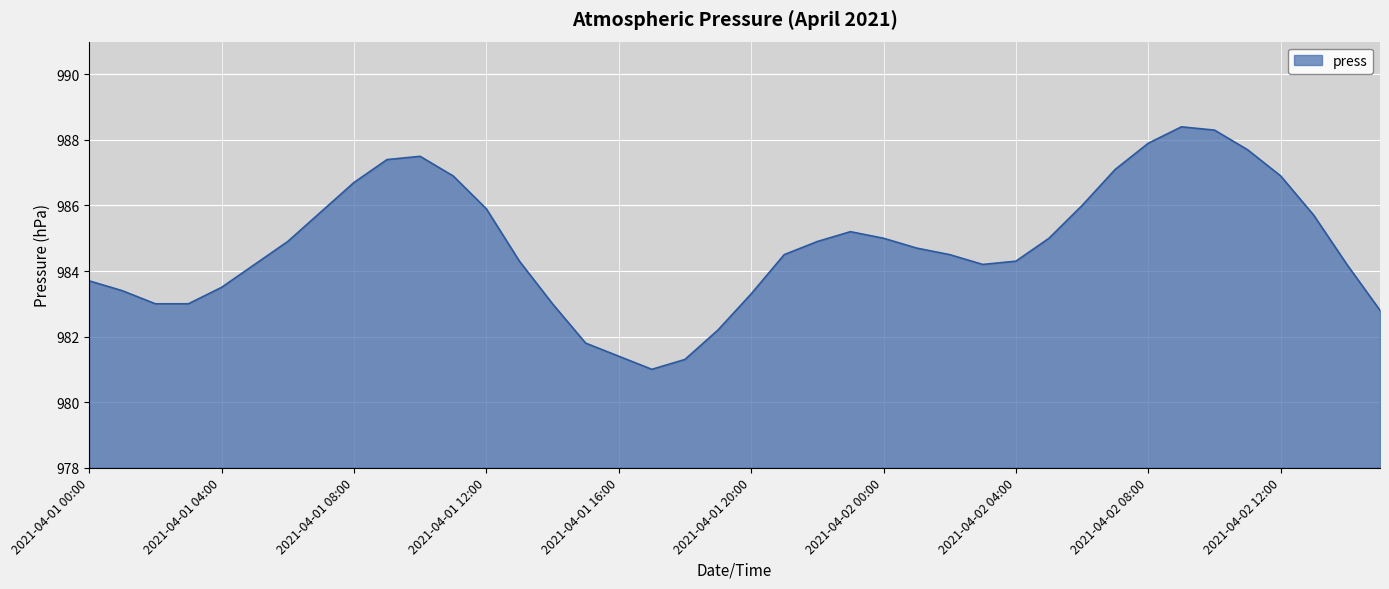

What is the difference between the maximum and minimum values?

7.4